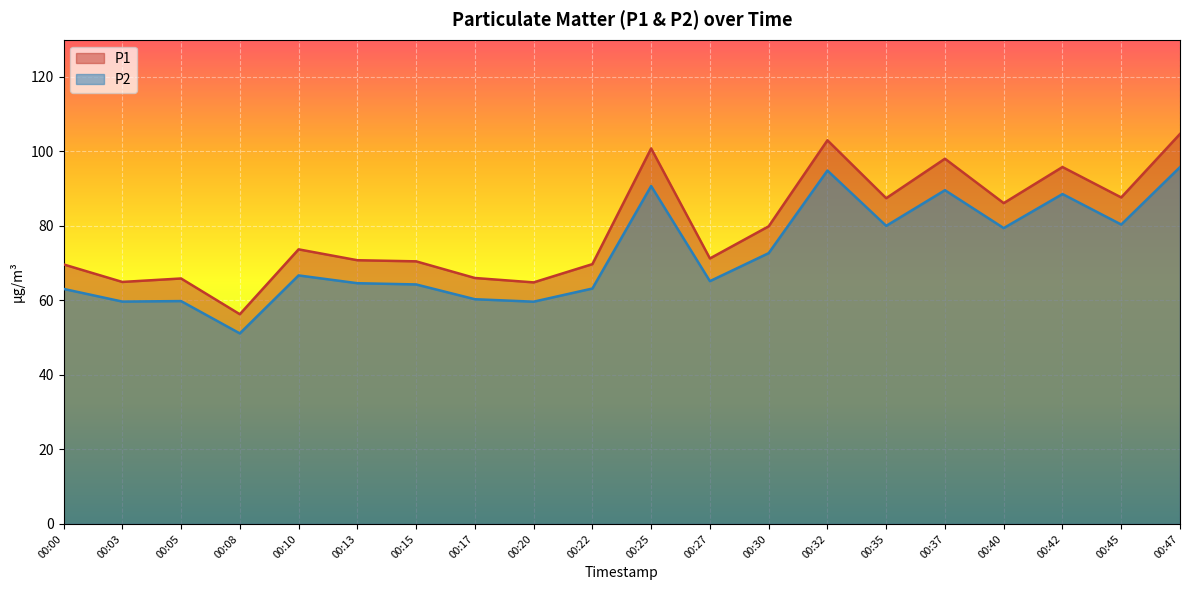

At which category does P2 reach its first local valley?

00:03